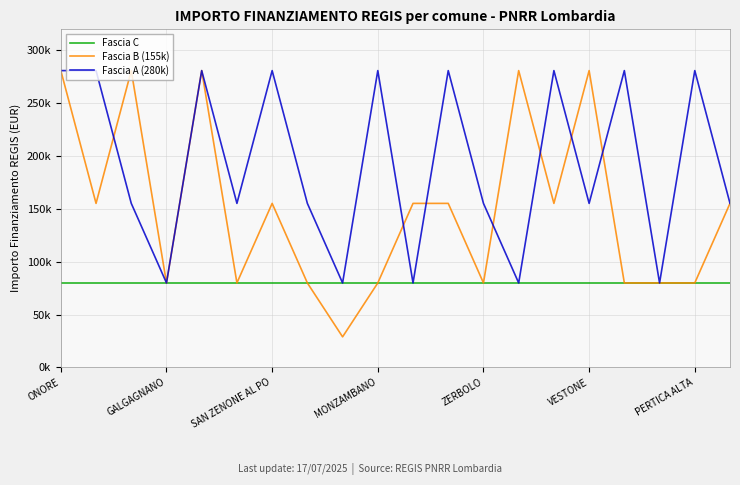

Does the chart have visible grid lines?

Yes